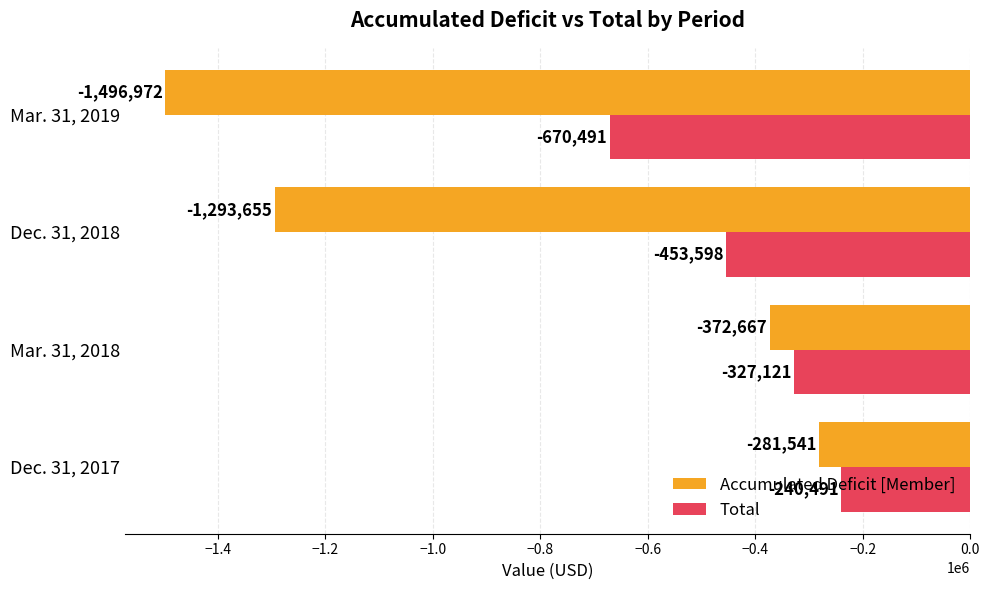

Rank the series by their maximum value, from highest to lowest.

Total, Accumulated Deficit [Member]